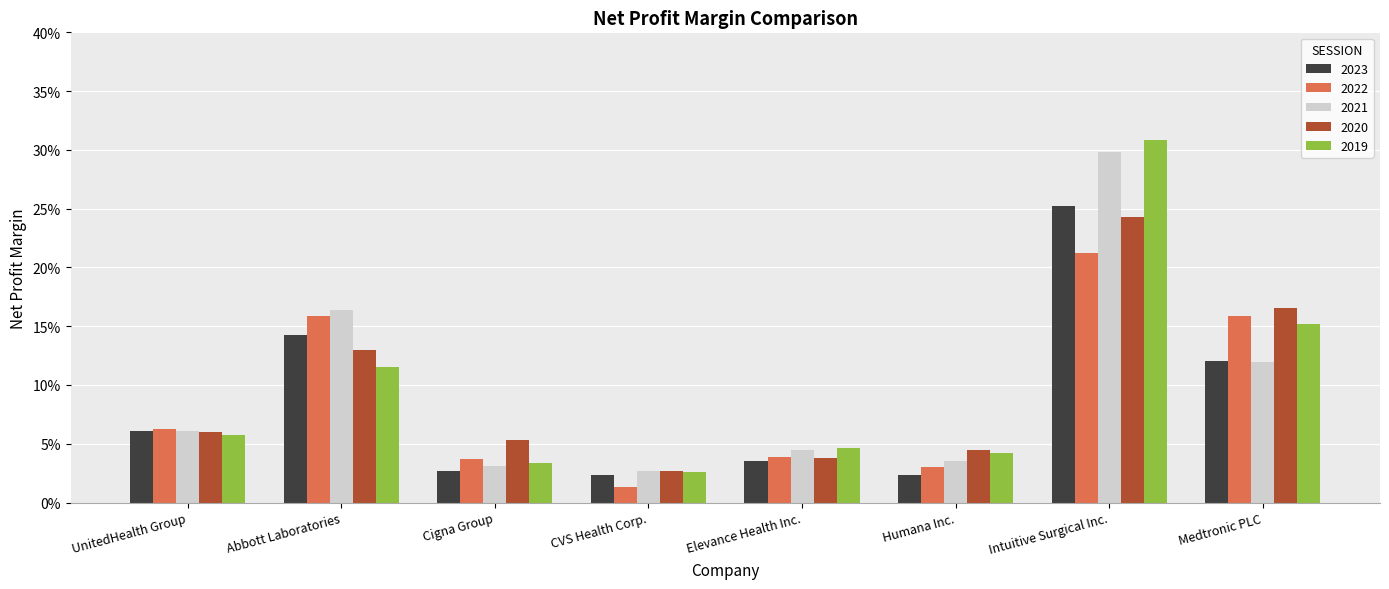

Reading left to right, what are all the values shown in this chart?

2023: UnitedHealth Group=0.1	Abbott Laboratories=0.1	Cigna Group=0.0	CVS Health Corp.=0.0	Elevance Health Inc.=0.0	Humana Inc.=0.0	Intuitive Surgical Inc.=0.3	Medtronic PLC=0.1
2022: UnitedHealth Group=0.1	Abbott Laboratories=0.2	Cigna Group=0.0	CVS Health Corp.=0.0	Elevance Health Inc.=0.0	Humana Inc.=0.0	Intuitive Surgical Inc.=0.2	Medtronic PLC=0.2
2021: UnitedHealth Group=0.1	Abbott Laboratories=0.2	Cigna Group=0.0	CVS Health Corp.=0.0	Elevance Health Inc.=0.0	Humana Inc.=0.0	Intuitive Surgical Inc.=0.3	Medtronic PLC=0.1
2020: UnitedHealth Group=0.1	Abbott Laboratories=0.1	Cigna Group=0.1	CVS Health Corp.=0.0	Elevance Health Inc.=0.0	Humana Inc.=0.0	Intuitive Surgical Inc.=0.2	Medtronic PLC=0.2
2019: UnitedHealth Group=0.1	Abbott Laboratories=0.1	Cigna Group=0.0	CVS Health Corp.=0.0	Elevance Health Inc.=0.0	Humana Inc.=0.0	Intuitive Surgical Inc.=0.3	Medtronic PLC=0.2